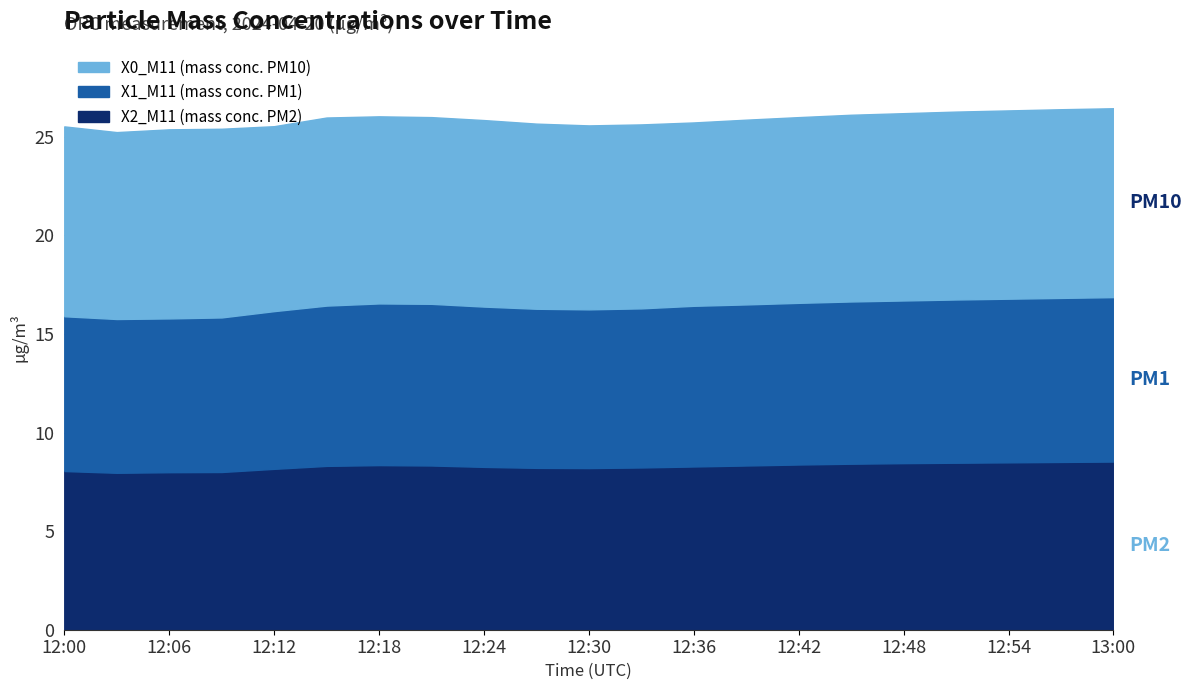

How many series are shown in this chart?

3